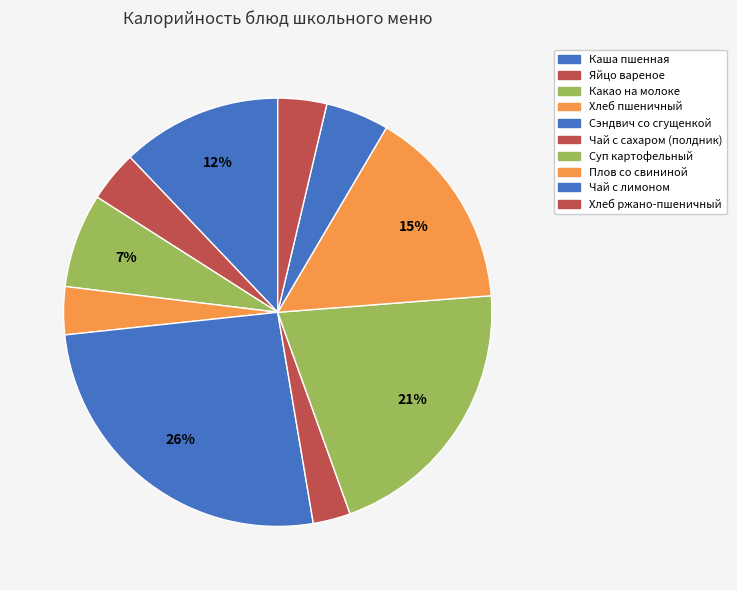

What percentage is the Плов со свининой slice, to the nearest percent?

15%